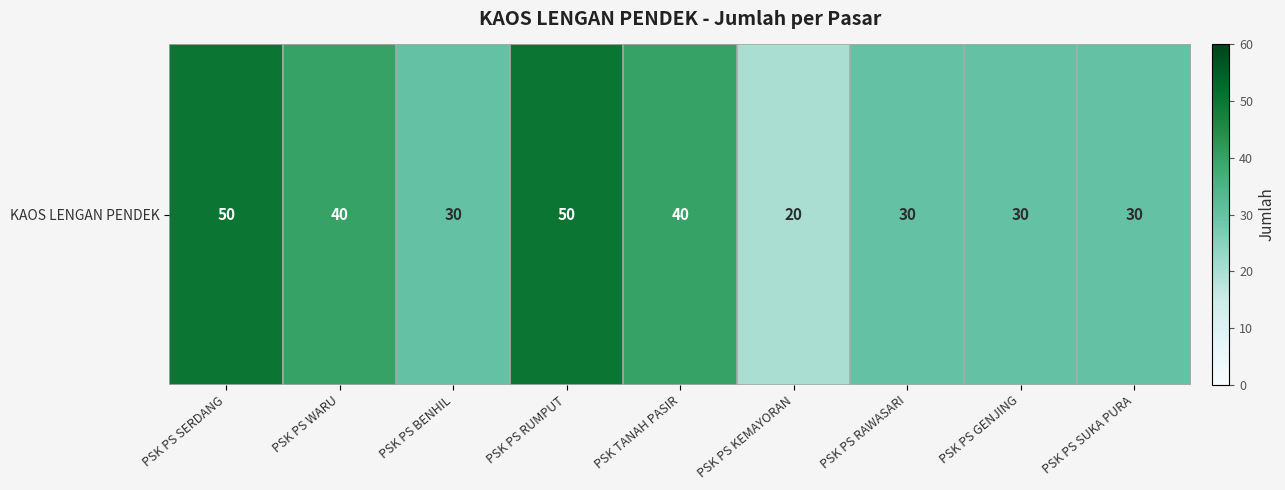

Count the values in the range 30 to 40.

6